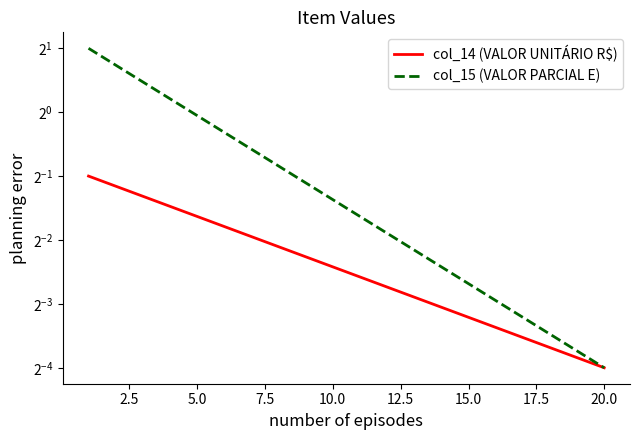

What is the value of the col_14 (VALOR UNITÁRIO R$) point at the 17th from the left?

0.1